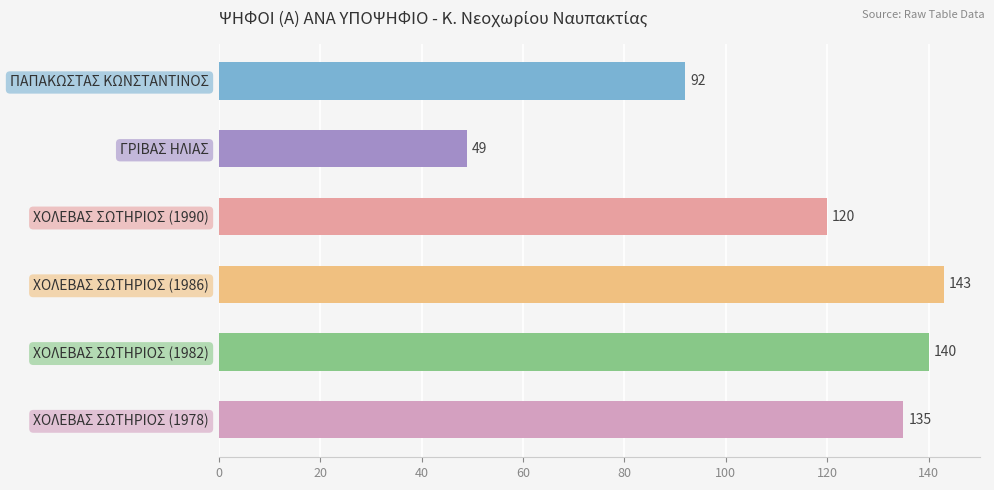

Rank the categories by value from lowest to highest.

ΓΡΙΒΑΣ ΗΛΙΑΣ, ΠΑΠΑΚΩΣΤΑΣ ΚΩΝΣΤΑΝΤΙΝΟΣ, ΧΟΛΕΒΑΣ ΣΩΤΗΡΙΟΣ (1990), ΧΟΛΕΒΑΣ ΣΩΤΗΡΙΟΣ (1978), ΧΟΛΕΒΑΣ ΣΩΤΗΡΙΟΣ (1982), ΧΟΛΕΒΑΣ ΣΩΤΗΡΙΟΣ (1986)